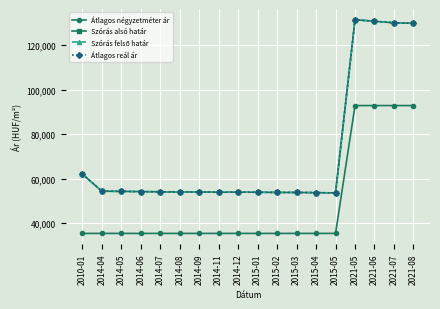

What is the value of the Szórás felső határ point at the 9th from the left?

53985